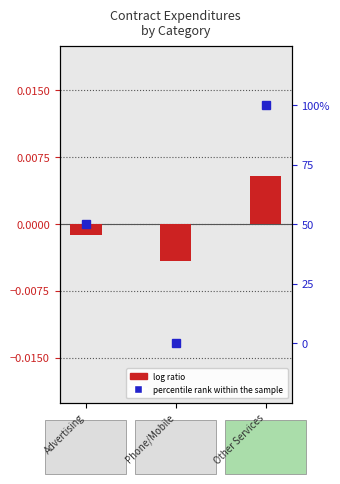

Which category has the lowest value across all series?

Phone/Mobile